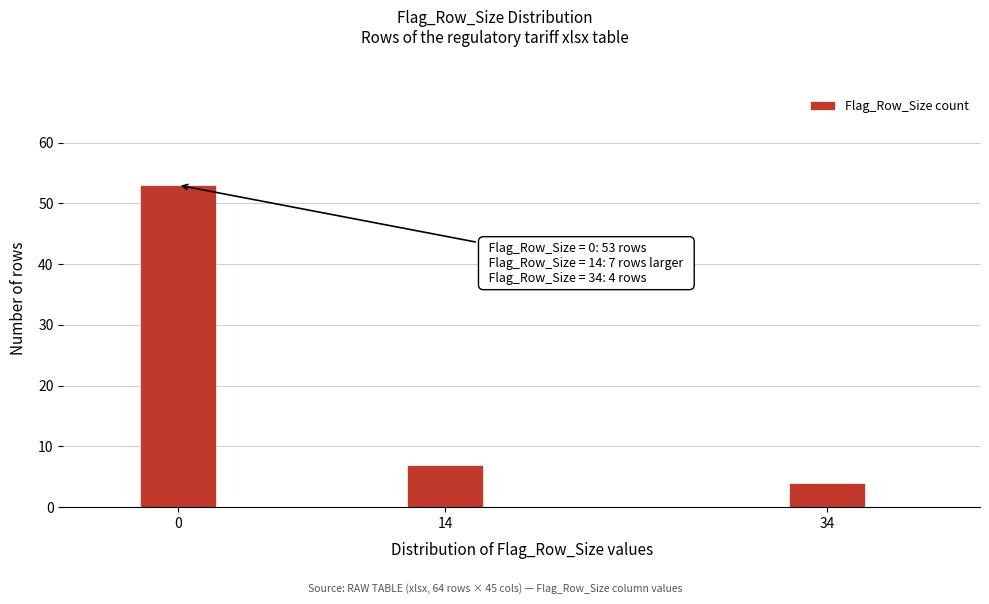

Reading left to right, transcribe all the data shown in this chart.

0=53	14=7	34=4